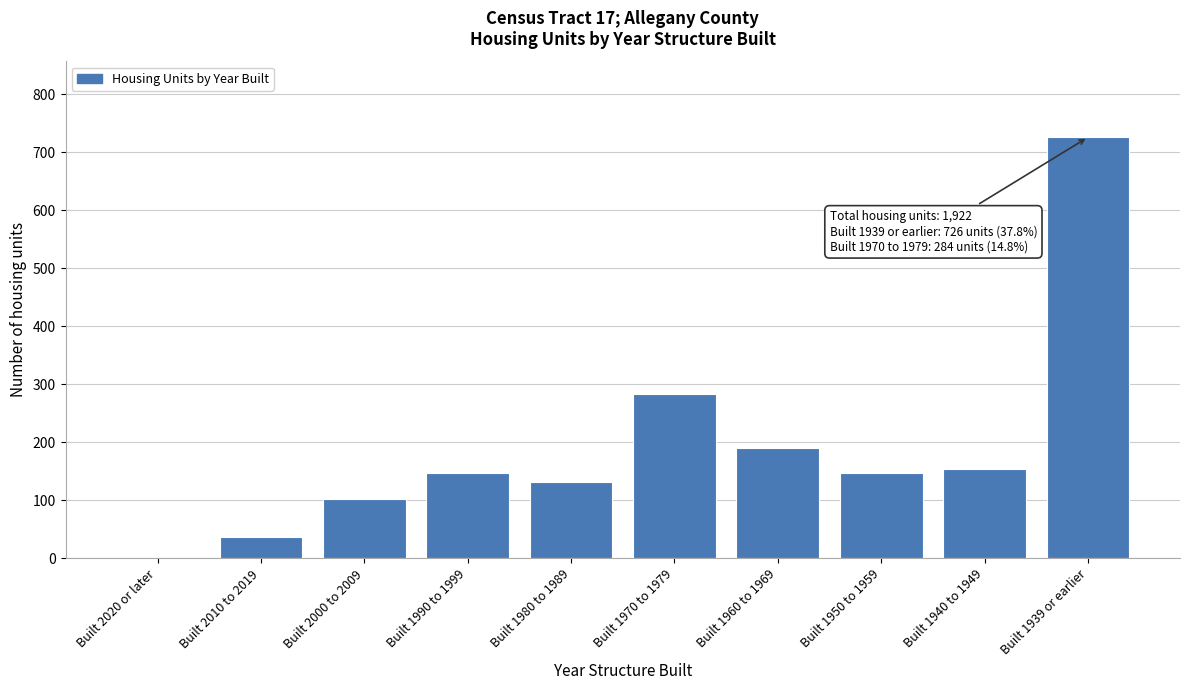

Approximately how many times larger is the value at Built 1939 or earlier compared to Built 1980 to 1989?

5.5